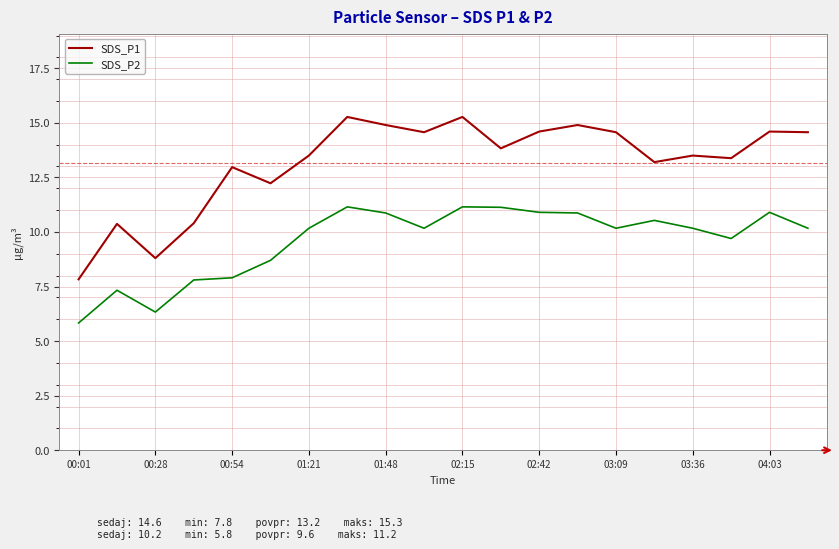

Count the number of data series in this chart.

2